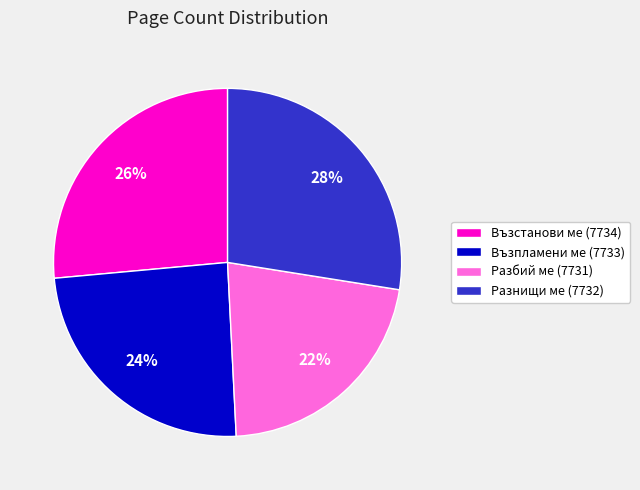

To the nearest percent, what is the difference between the largest and smallest slice percentages?

6%